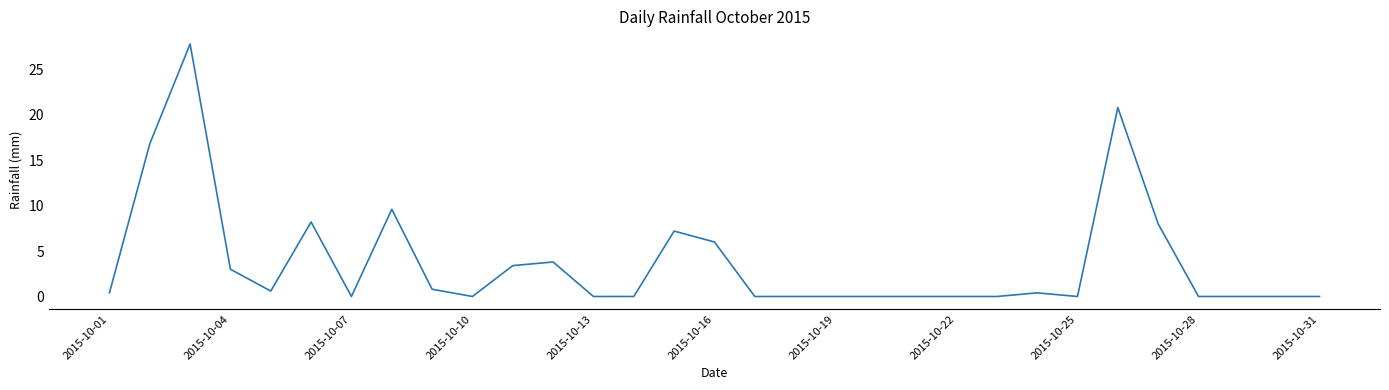

What is the maximum value shown in the chart?

27.8